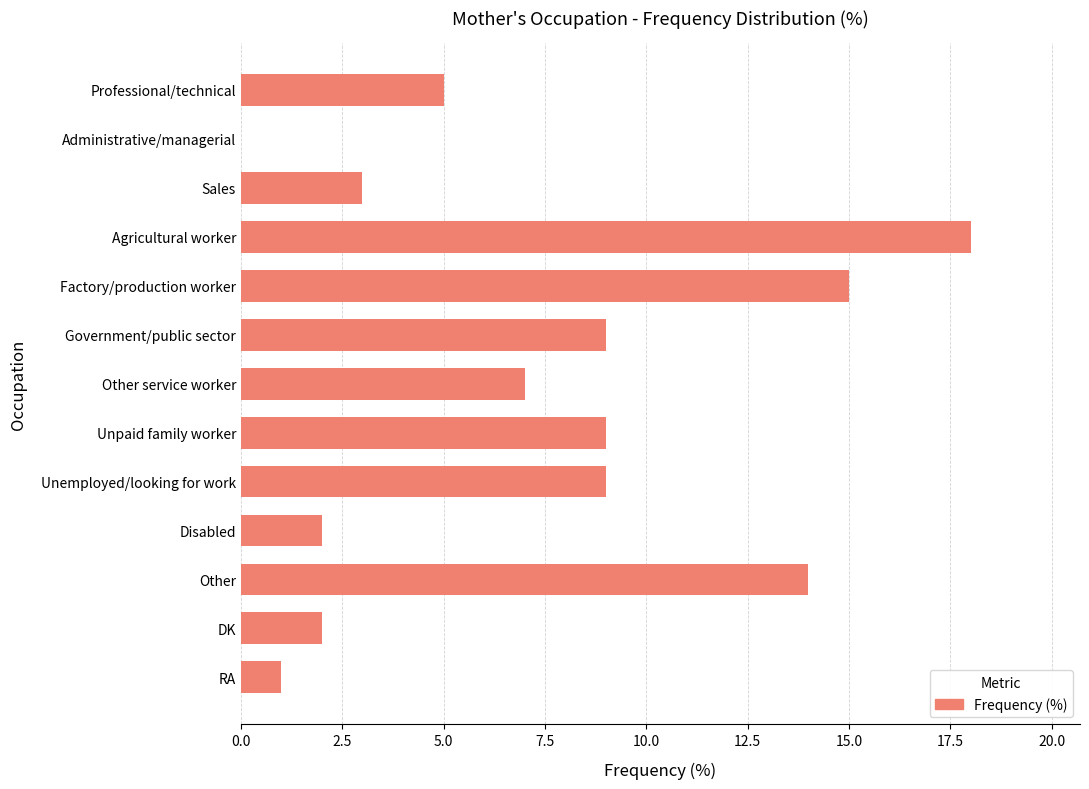

What is the sum of the values at Agricultural worker and Other?

32